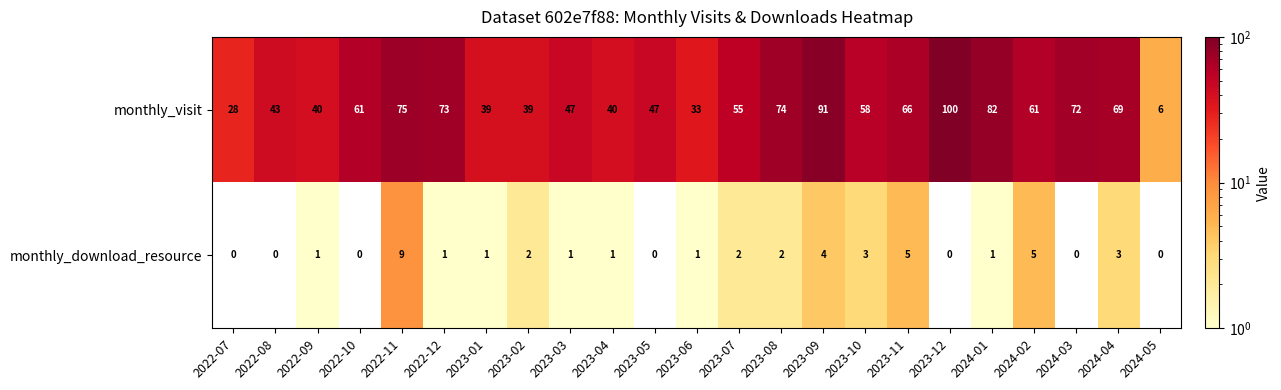

How many data points does each series have?

23